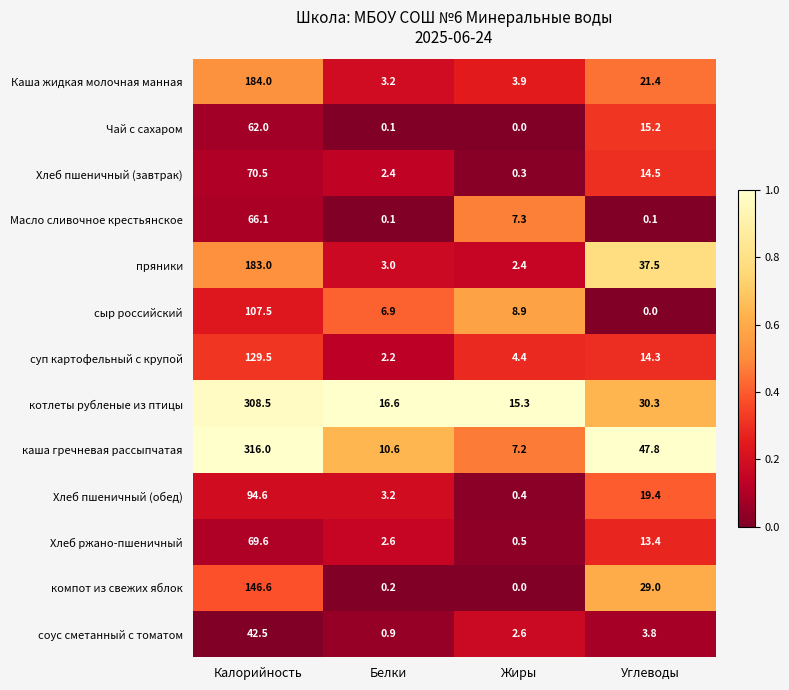

What is the difference between the highest and lowest values at Белки?

16.5